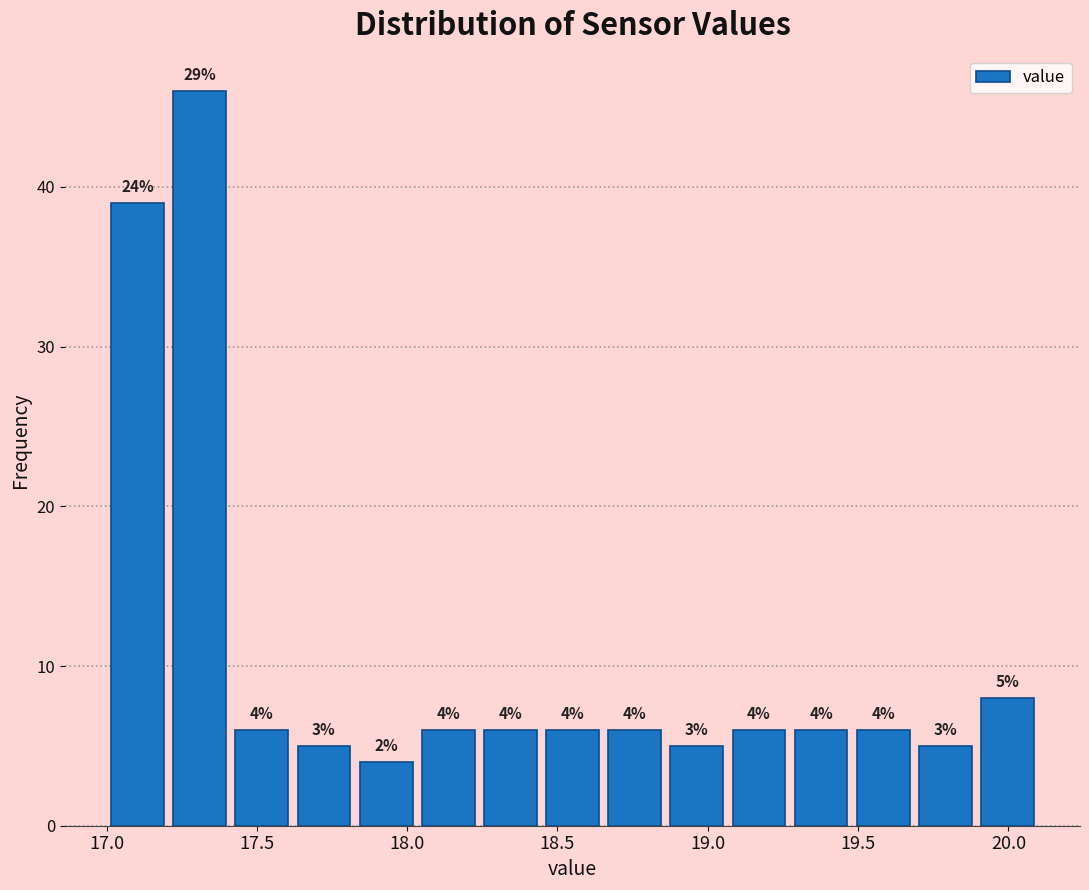

Which range on the x-axis has the tallest bar?

17.20 to 17.40